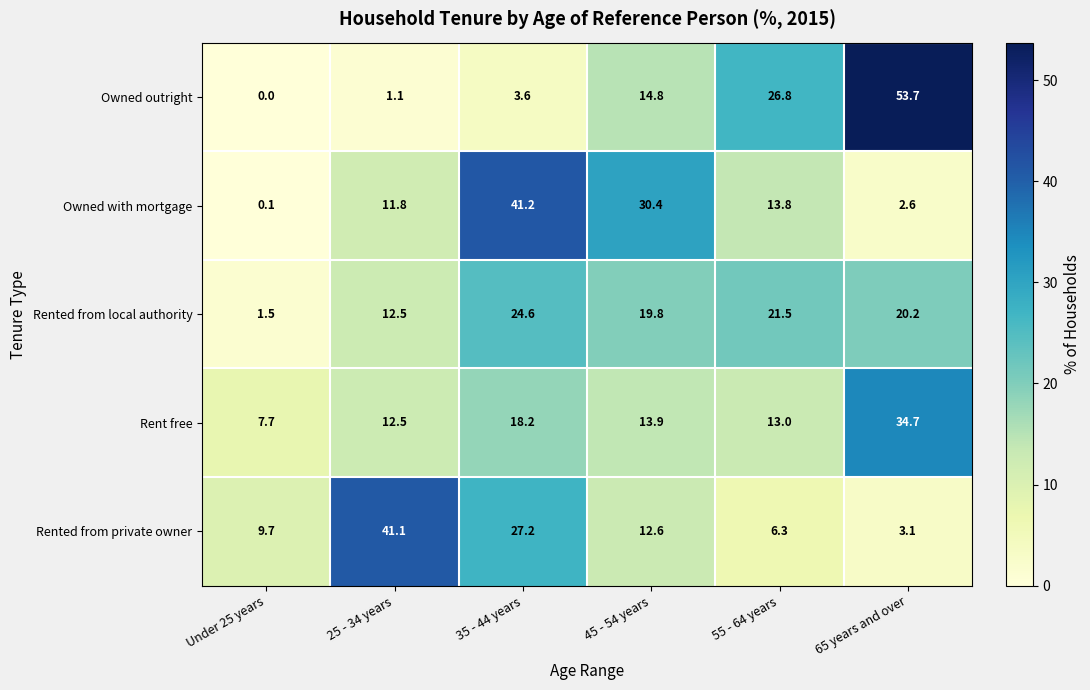

Reading left to right, transcribe all the data shown in this chart.

Owned outright: Under 25 years=0.0	25 - 34 years=1.1	35 - 44 years=3.6	45 - 54 years=14.8	55 - 64 years=26.8	65 years and over=53.7
Owned with mortgage: Under 25 years=0.1	25 - 34 years=11.8	35 - 44 years=41.2	45 - 54 years=30.4	55 - 64 years=13.8	65 years and over=2.6
Rented from local authority: Under 25 years=1.5	25 - 34 years=12.5	35 - 44 years=24.6	45 - 54 years=19.8	55 - 64 years=21.5	65 years and over=20.2
Rent free: Under 25 years=7.7	25 - 34 years=12.5	35 - 44 years=18.2	45 - 54 years=13.9	55 - 64 years=13.0	65 years and over=34.7
Rented from private owner: Under 25 years=9.7	25 - 34 years=41.1	35 - 44 years=27.2	45 - 54 years=12.6	55 - 64 years=6.3	65 years and over=3.1